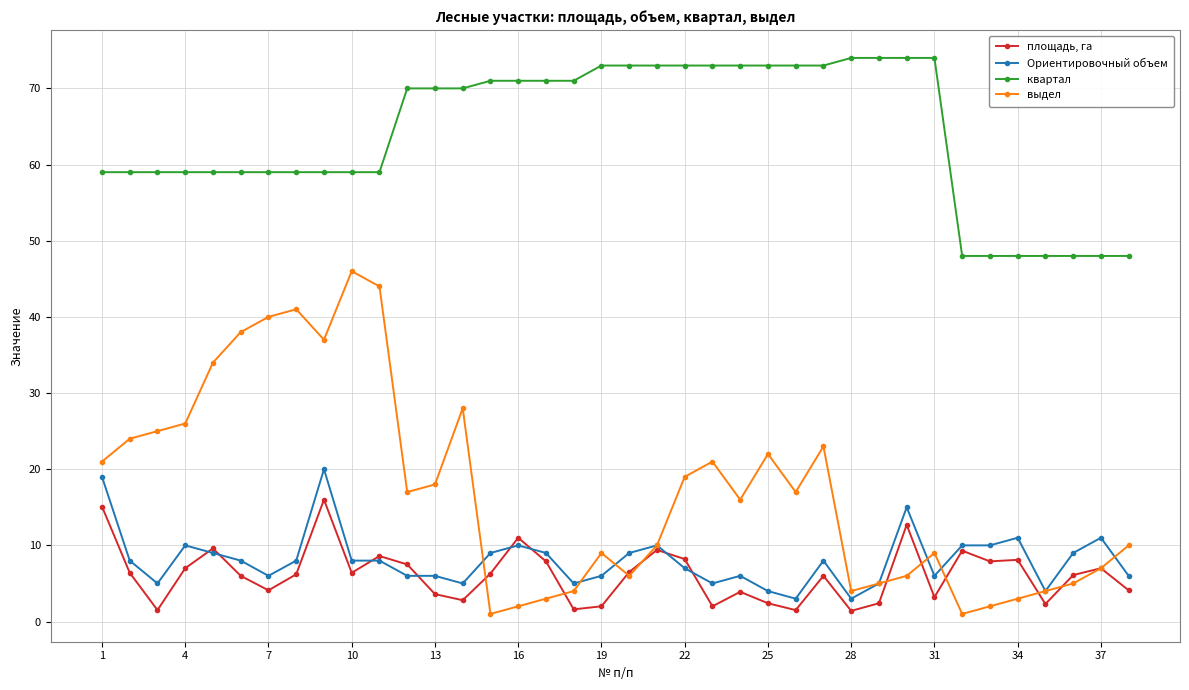

True or false: площадь, га and квартал cross at least once.

False